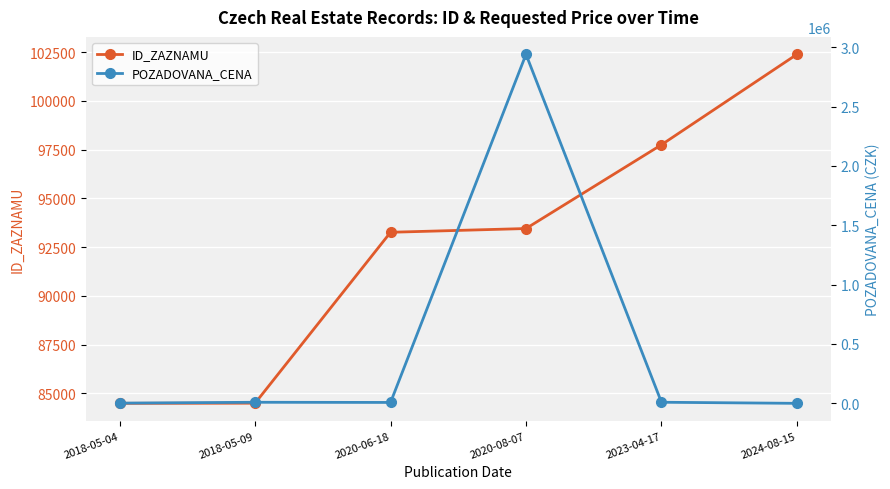

At how many categories does at least one series exceed 2630013?

1